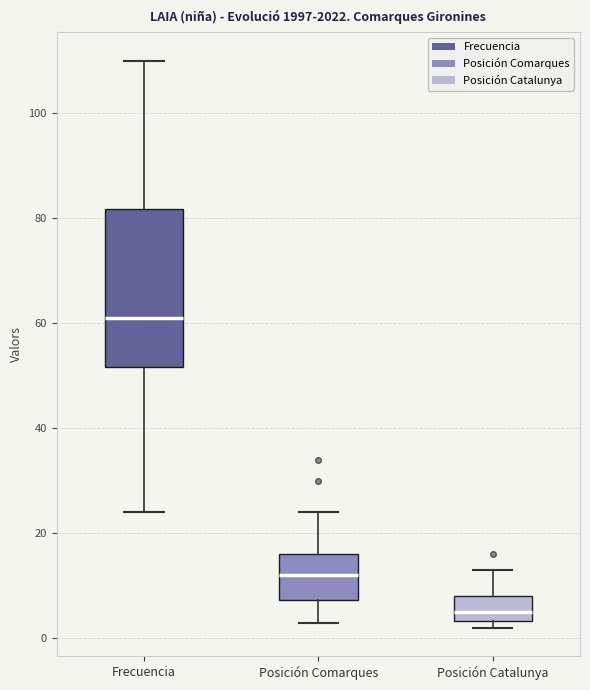

Which box's median line is the lowest?

Posición Catalunya